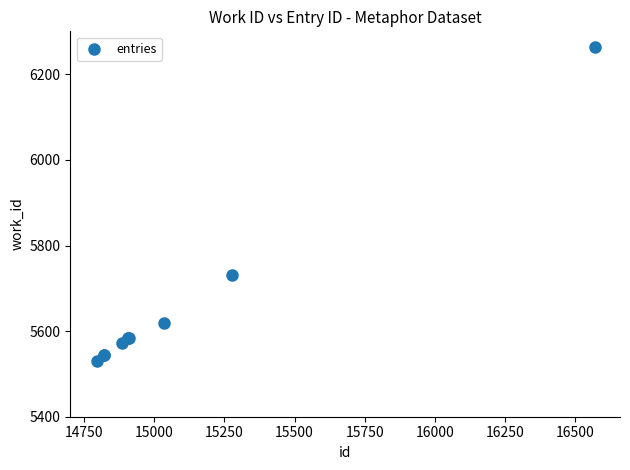

What Y value in the scatter plot is closest to 5897?

5732